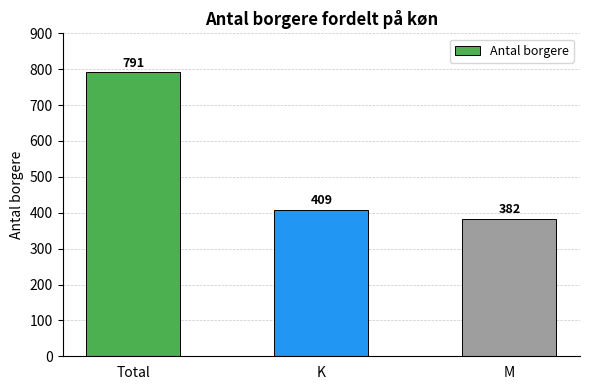

True or false: the data shows 791 at Total.

True